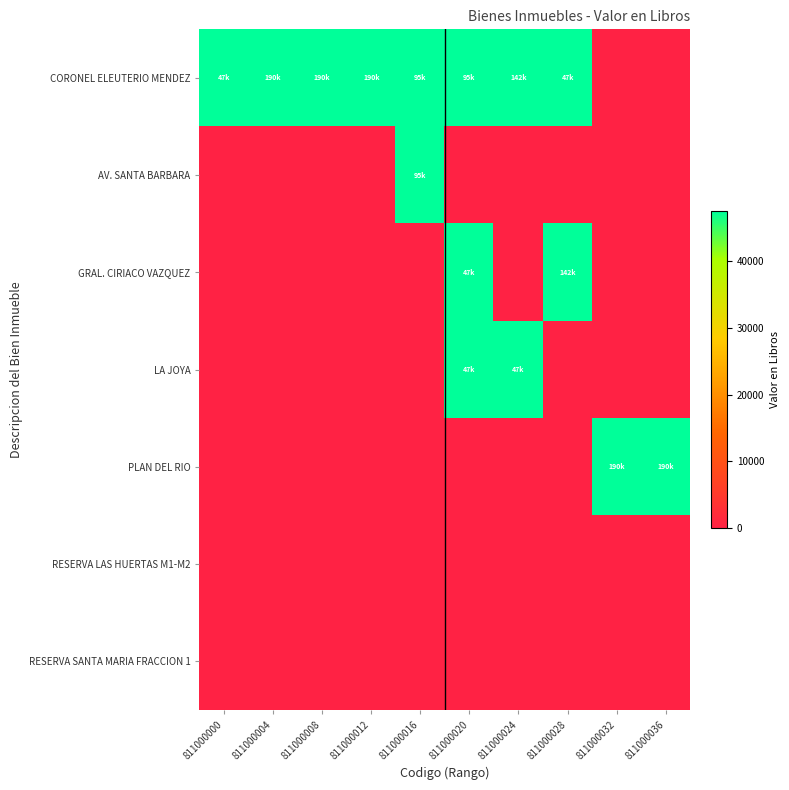

Which has a higher value, 811000024 or 811000012?

811000012